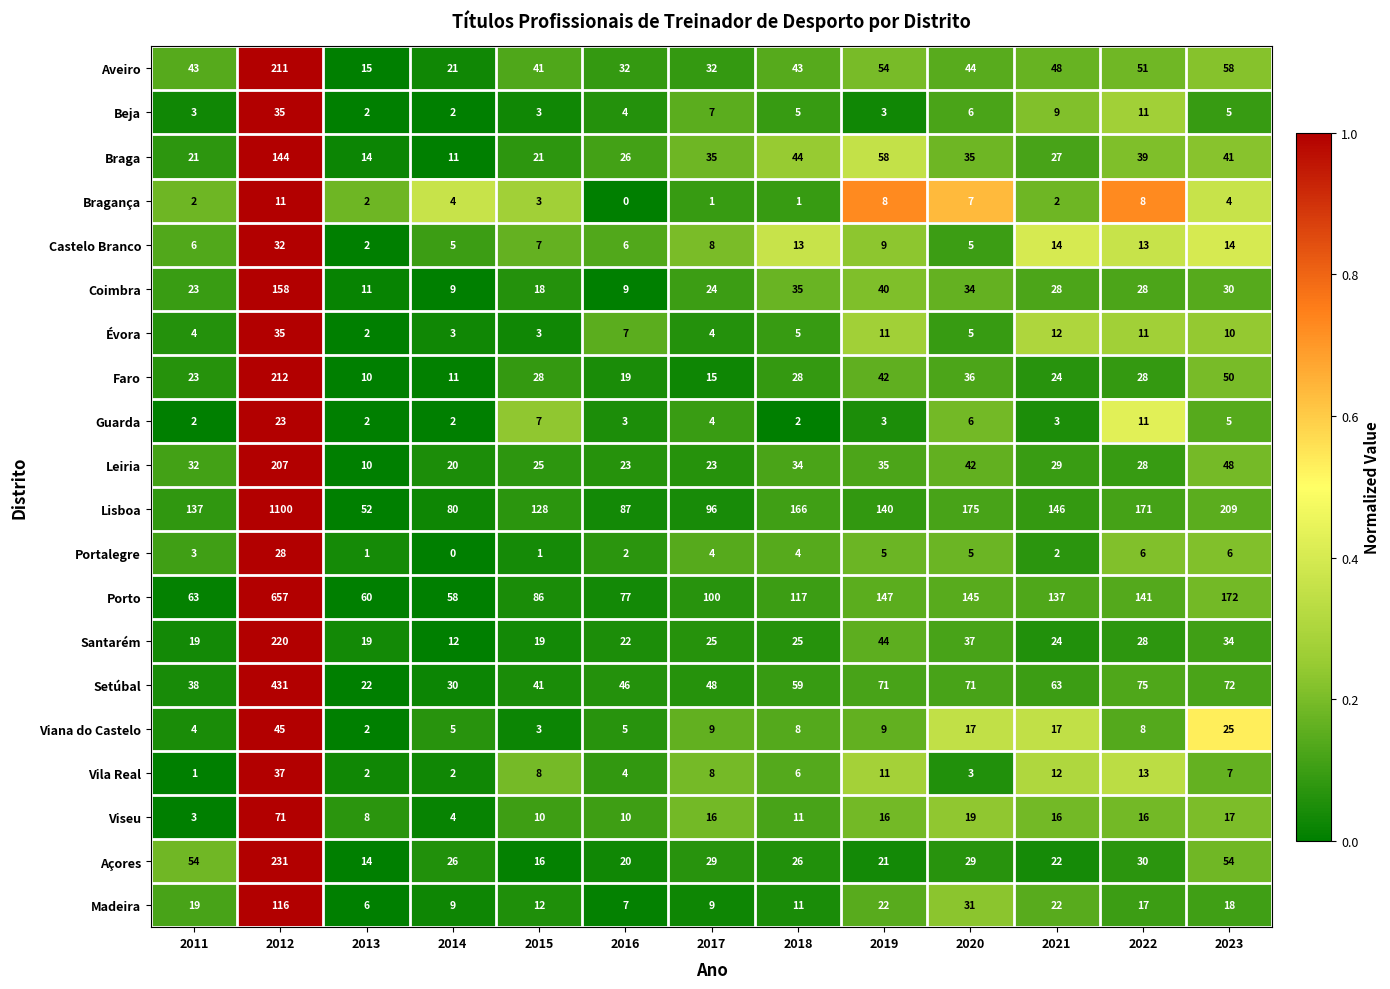

At which category is the sum across all series the highest?

2012